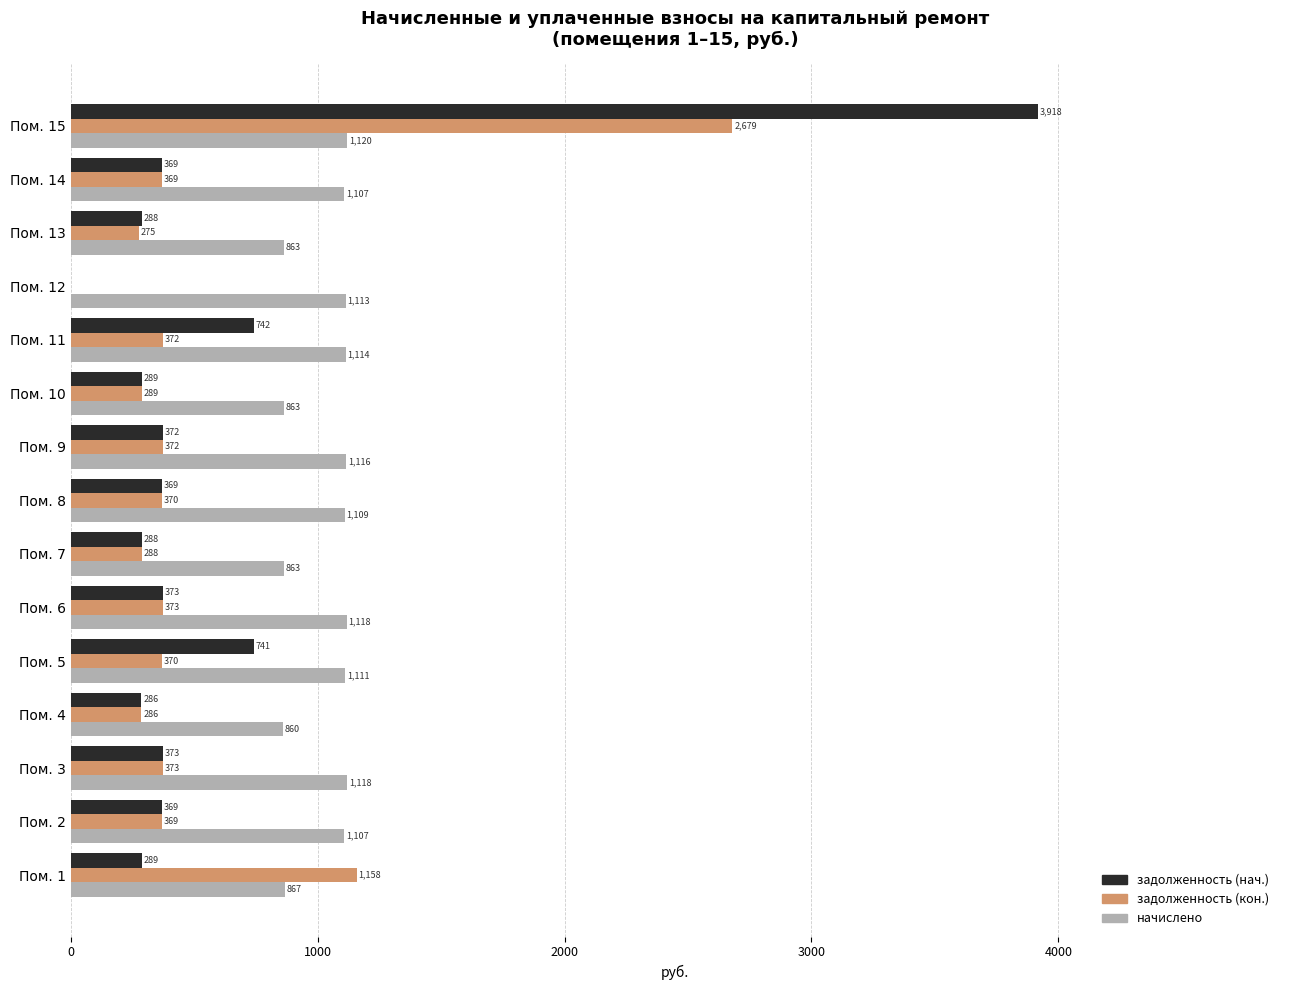

True or false: начислено has a value of 568.7 at Пом. 7.

False